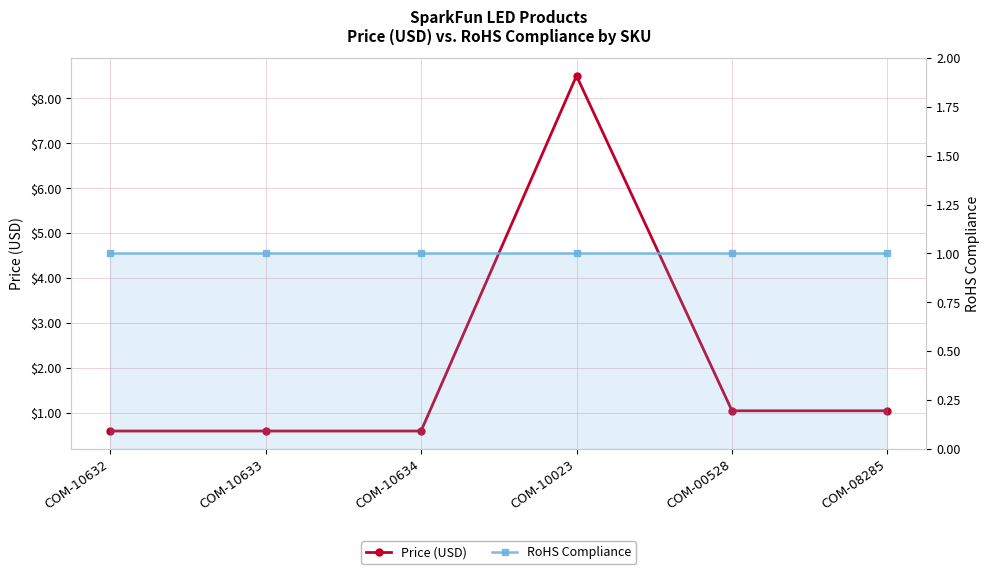

What is the difference between the Price (USD) values at COM-10023 and COM-10634?

7.9